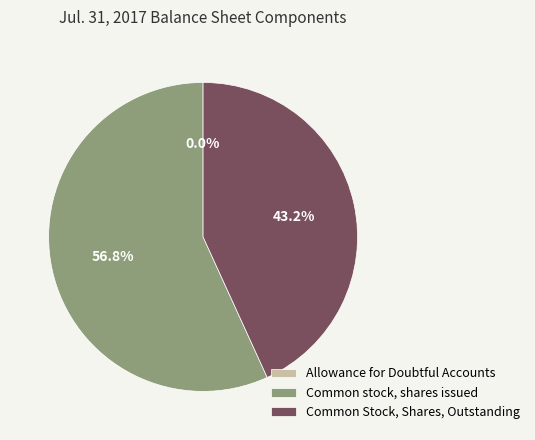

Does any single category account for the majority?

Yes